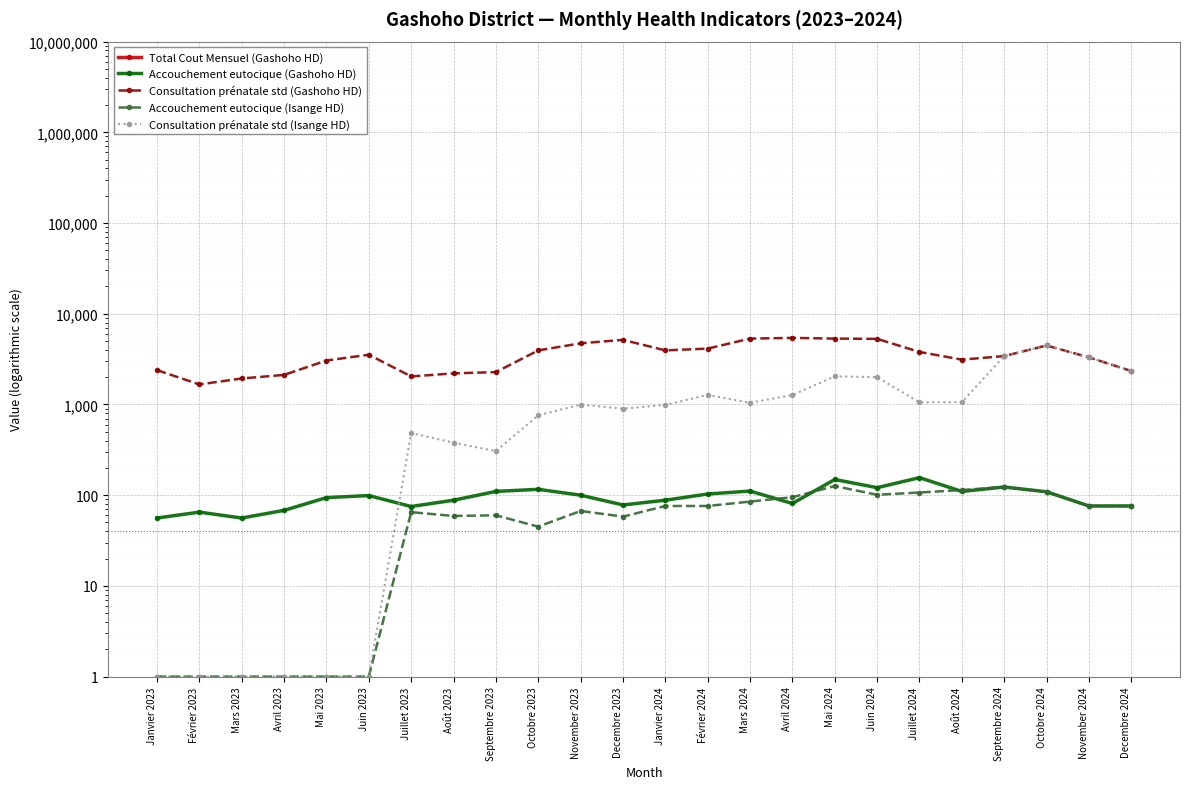

Reading right to left, extract all data points from this chart.

Total Cout Mensuel (Gashoho HD): 76496800	80550300	90509300	80844600	72929700	83957000	79810500	82230300	80187800	91173100	65078575	74987500	79996500	77921900	77355300	52873800	58729300	48935500	57699000	52940000	42016900	39407500	32767100	47500500
Accouchement eutocique (Gashoho HD): 76	76	109	123	110	156	121	149	81	111	103	88	78	100	116	110	88	75	99	94	68	56	65	56
Consultation prénatale std (Gashoho HD): 2338	3304	4469	3415	3120	3792	5286	5323	5420	5322	4129	3946	5153	4721	3945	2274	2202	2036	3534	3051	2118	1934	1663	2390
Accouchement eutocique (Isange HD): 76	76	109	123	114	107	101	126	95	85	76	76	58	67	45	60	59	65	1	1	1	1	1	1
Consultation prénatale std (Isange HD): 2338	3304	4469	3415	1061	1055	1998	2042	1271	1044	1275	988	898	998	759	306	379	485	1	1	1	1	1	1